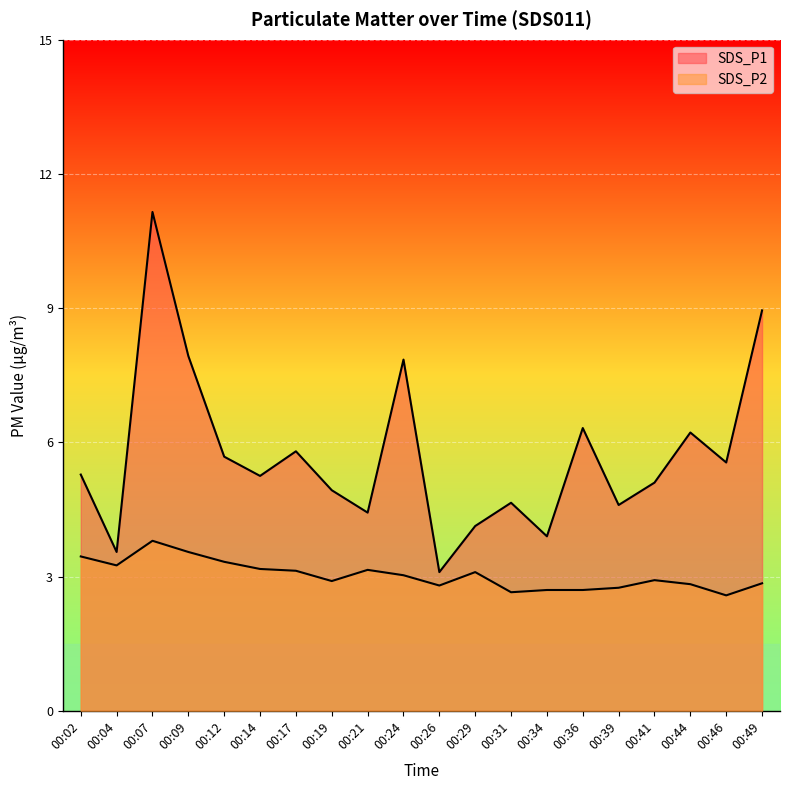

How many interior local peaks does the SDS_P2 series have?

4